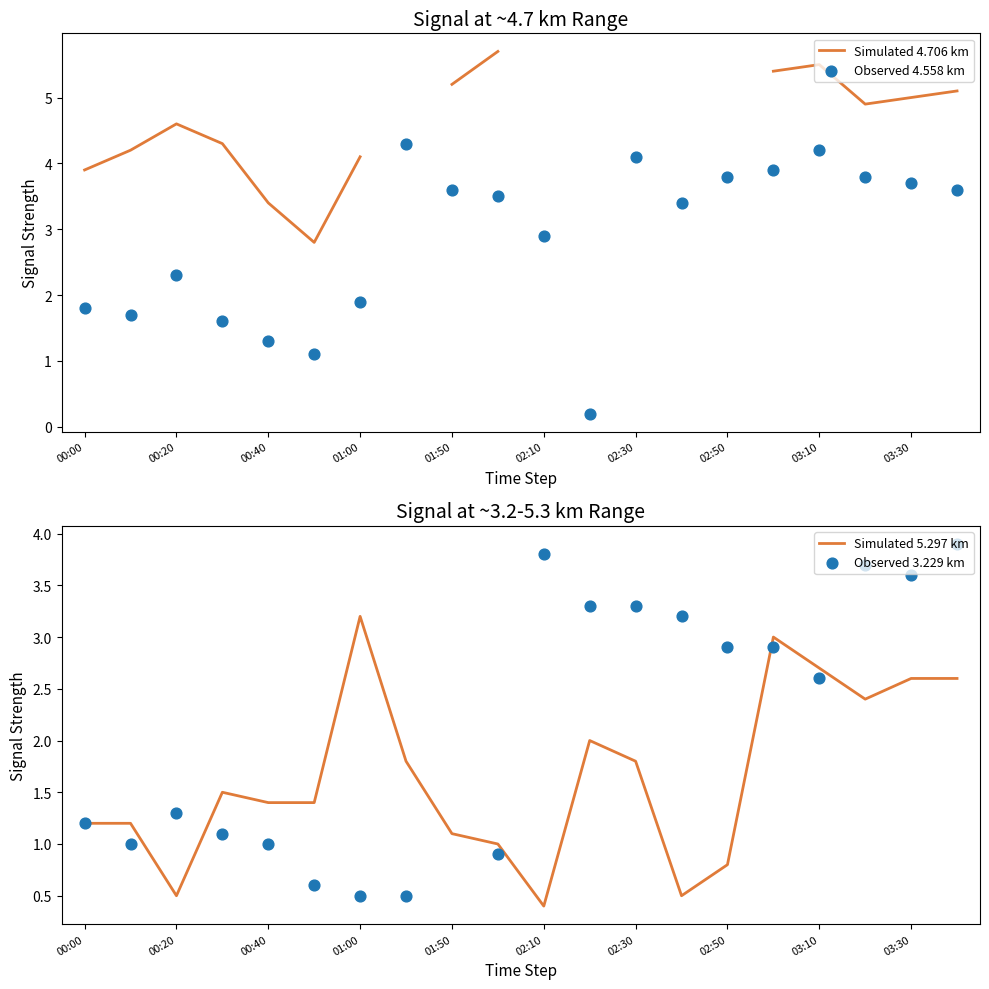

Which series has the largest total across all categories?

Observed 4.558 km